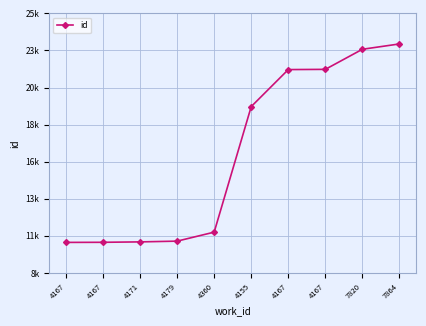

What is the difference between the second highest and minimum values?

12644